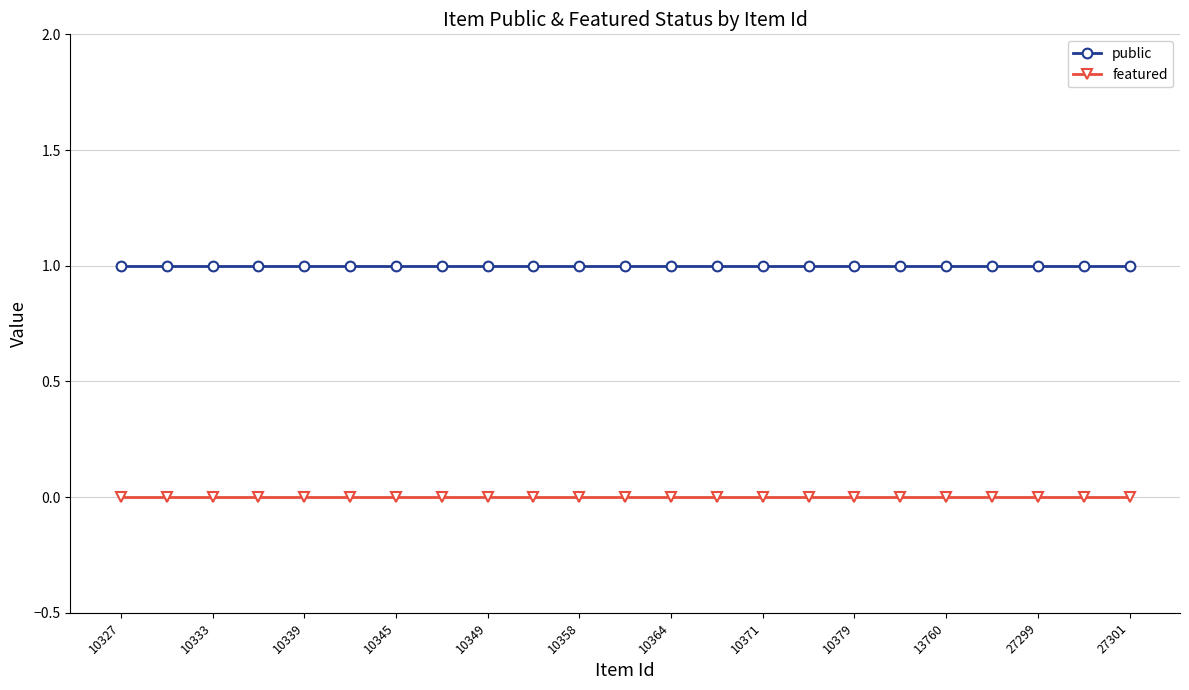

What is the maximum value for public?

1